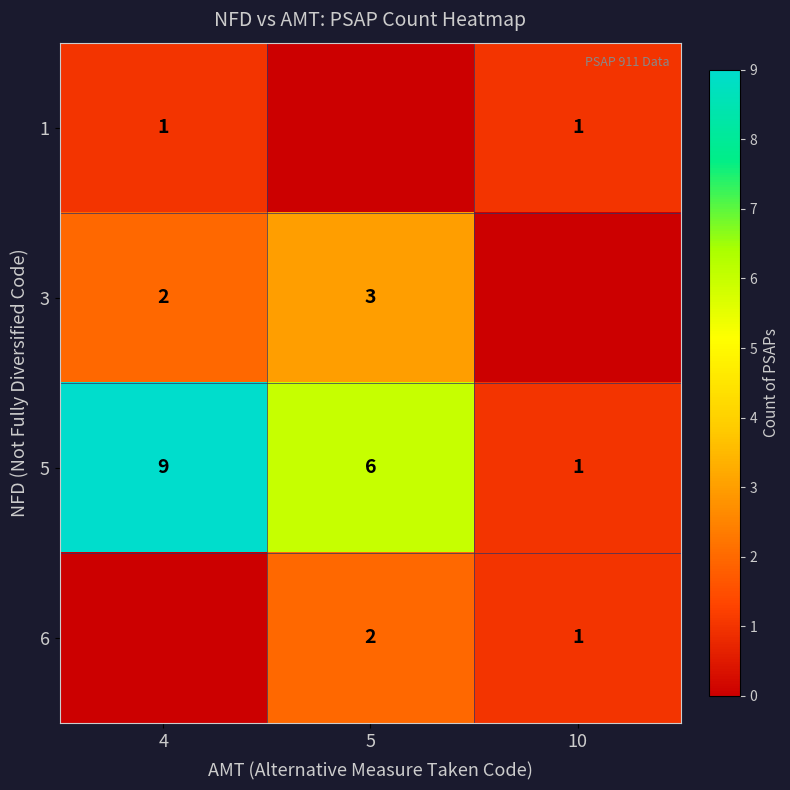

What is the sum of the 5 values at 10 and 4?

10